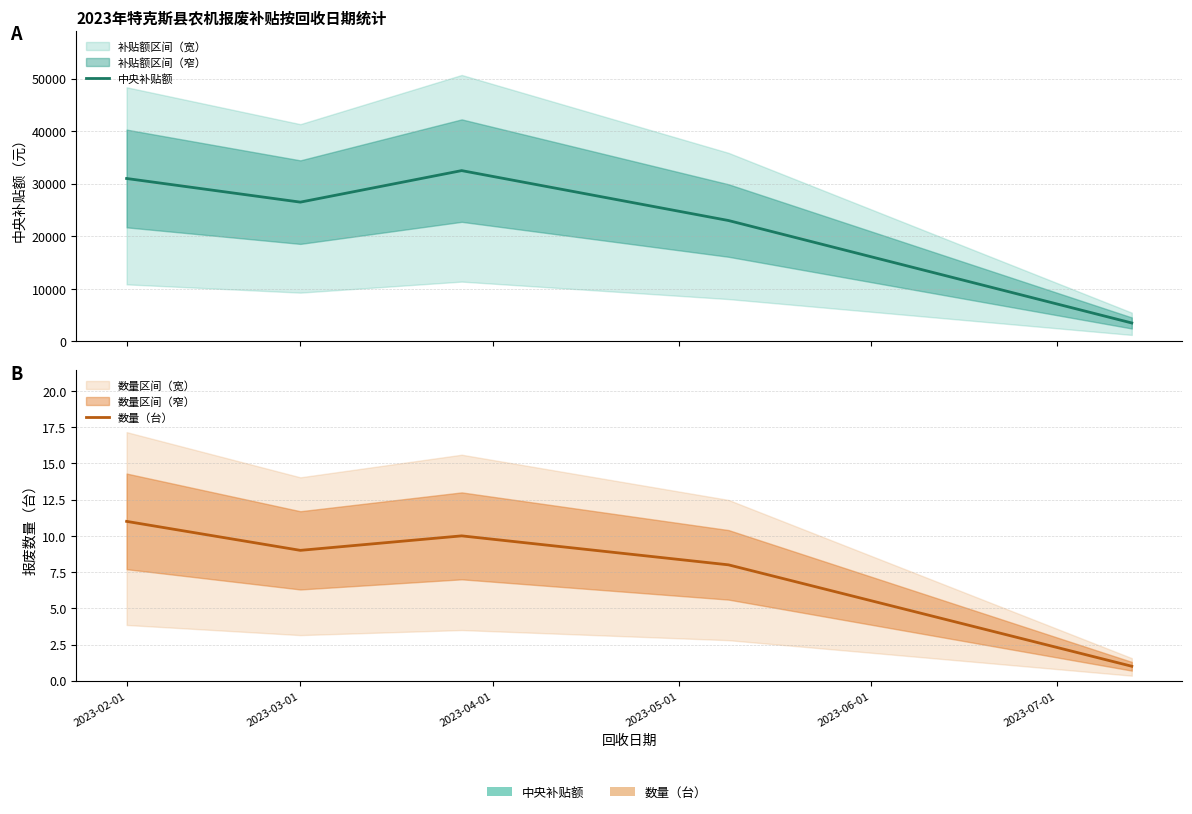

At which label does 数量（台） reach its peak?

2023-02-01